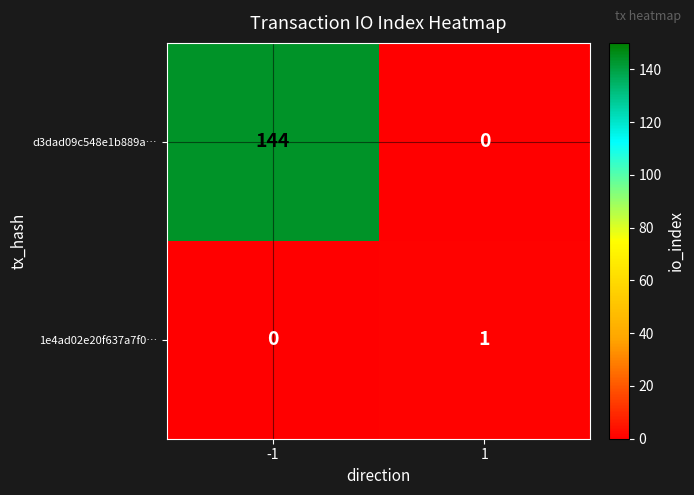

At how many categories does at least one series exceed 131?

1